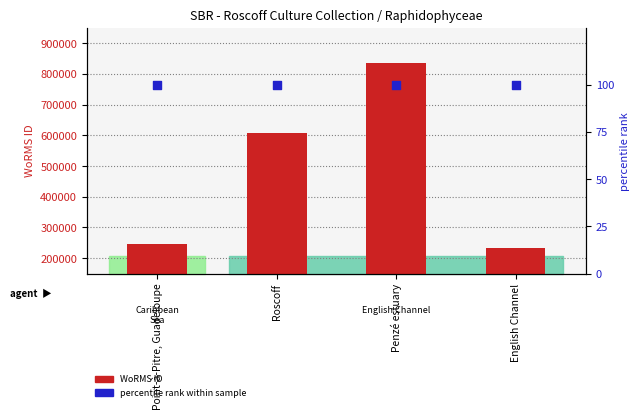

What is the total value across all series at Point-à-Pitre, Guadeloupe?

246690